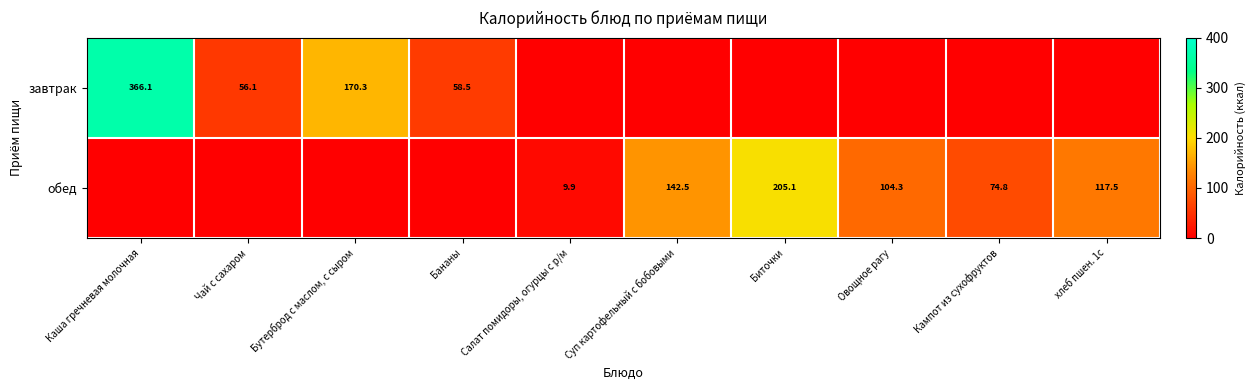

The value of обед at Салат помидоры, огурцы с р/м is 9.9. True or false?

True